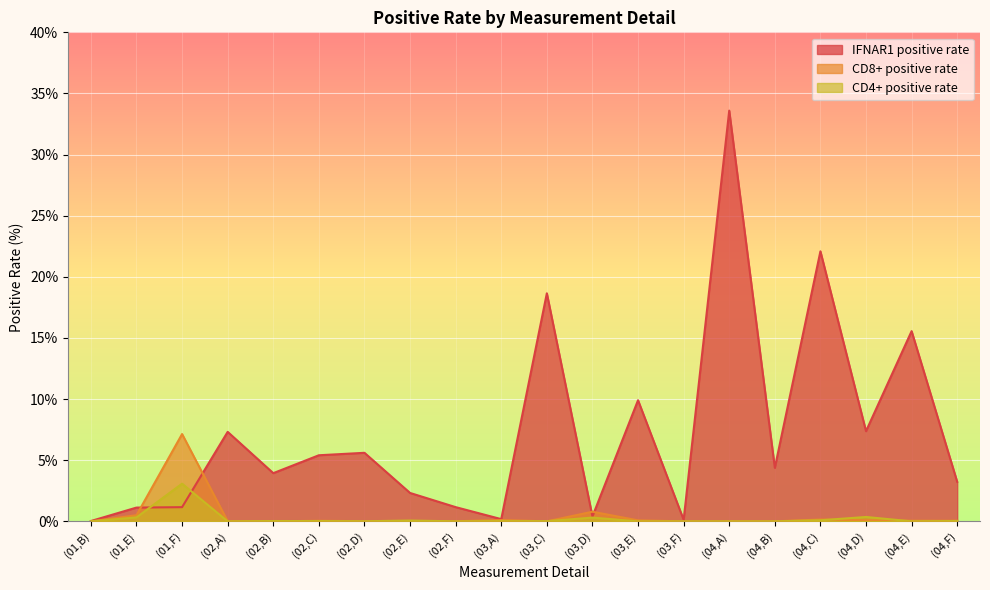

How many lines are shown in the chart?

3